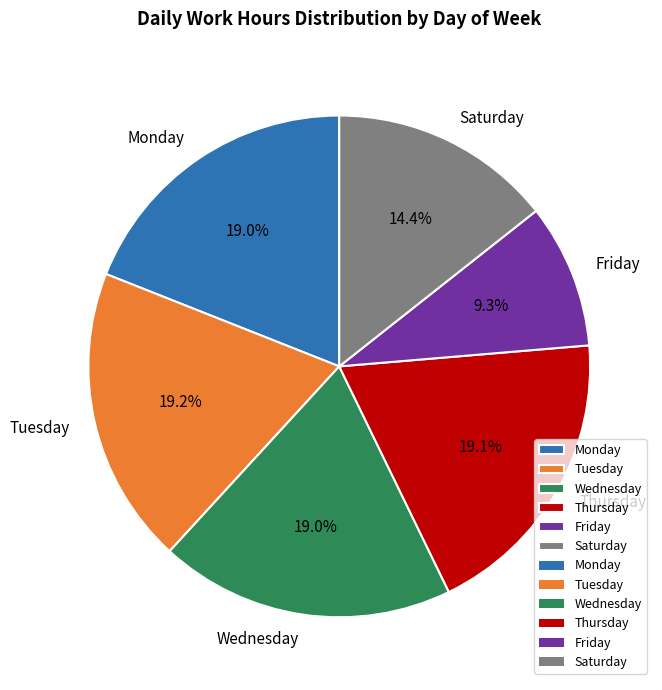

Is Wednesday the majority of the pie?

No